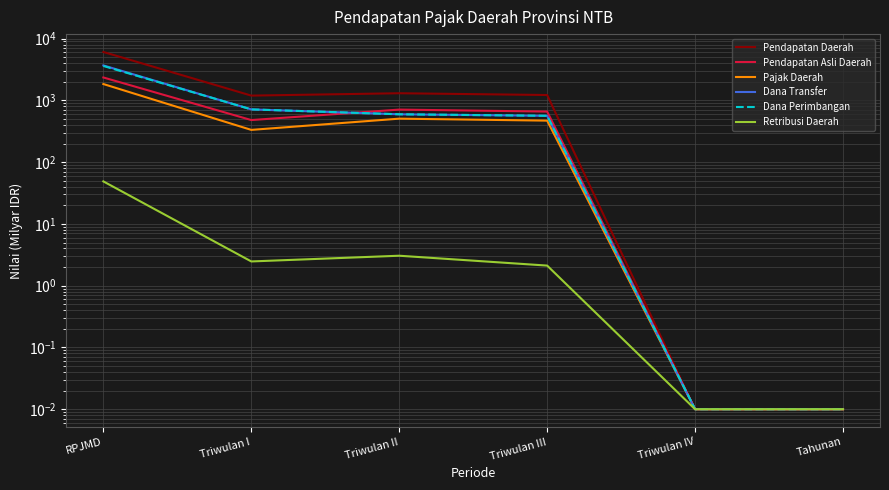

Does the chart have visible grid lines?

Yes